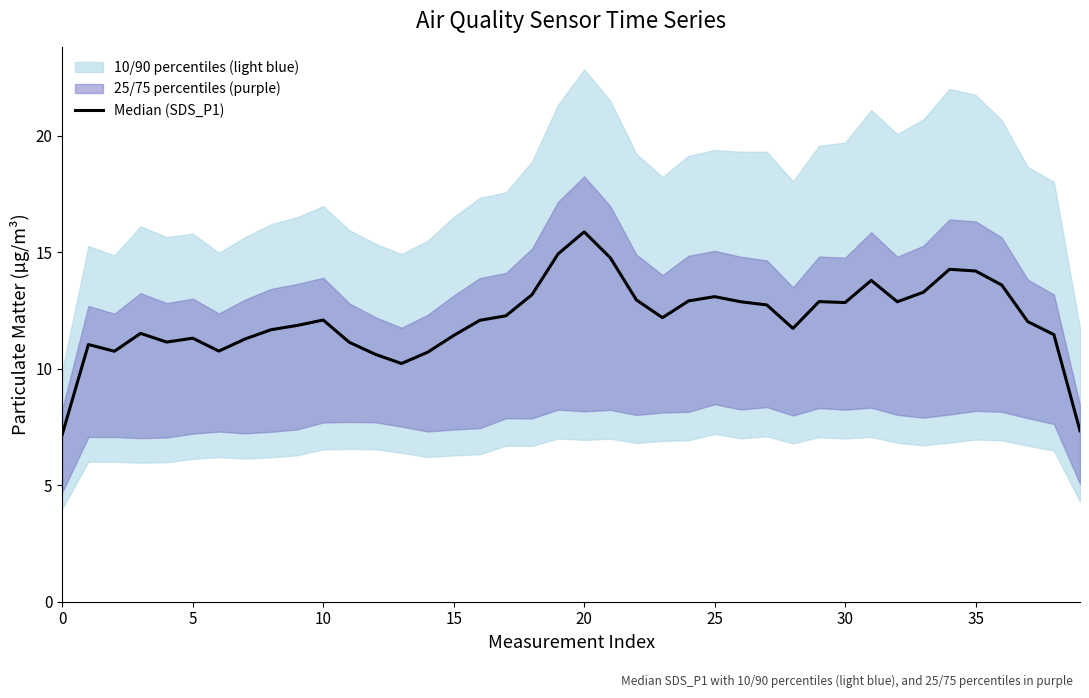

How many lines are shown in the chart?

1